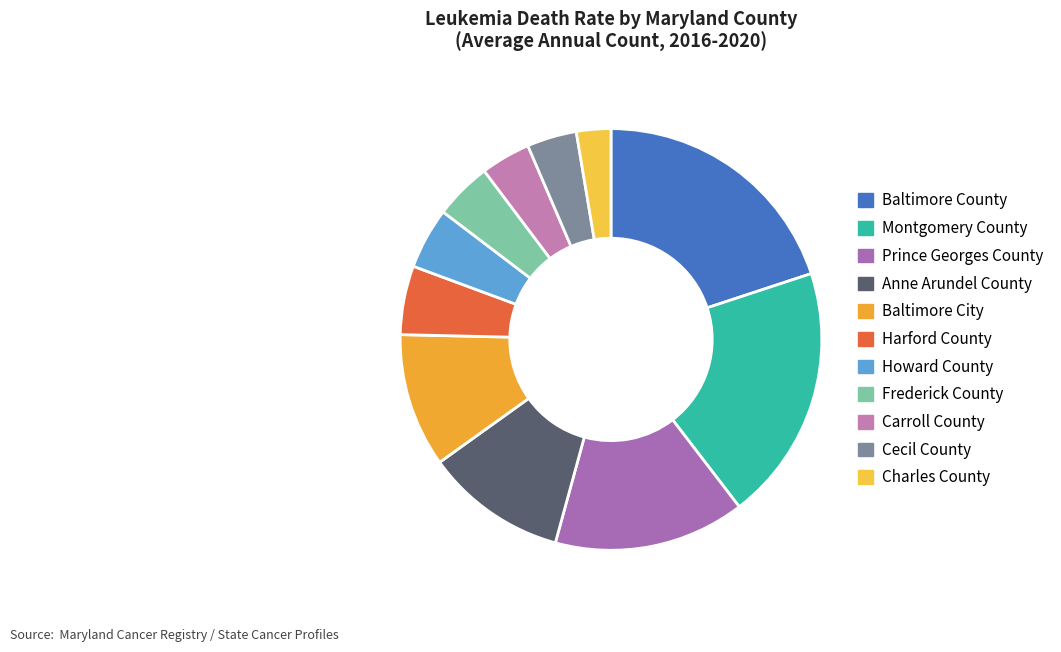

How many segments does this pie chart have?

11